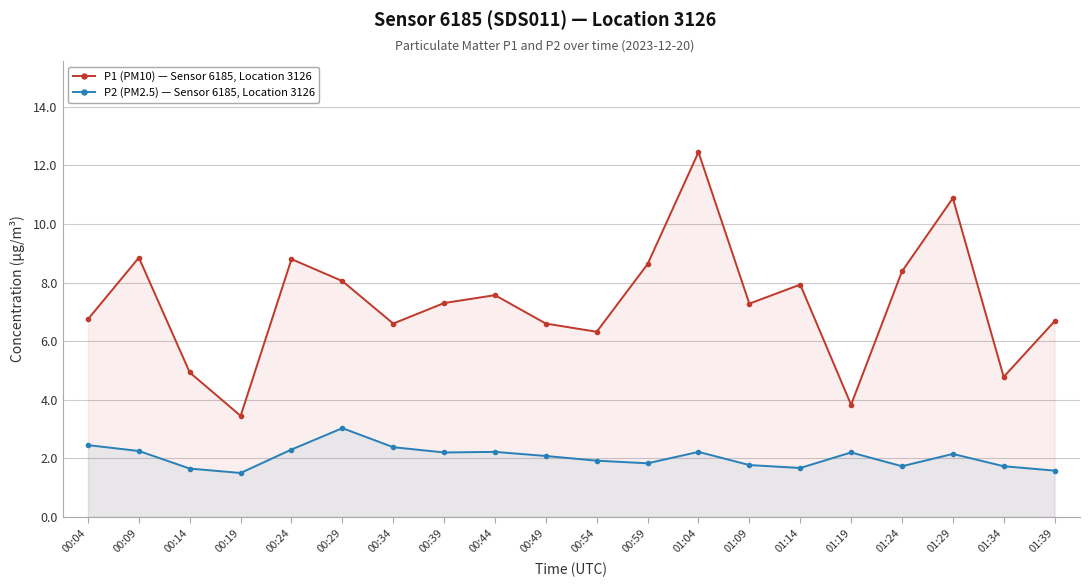

True or false: P2 (PM2.5) — Sensor 6185, Location 3126 has a value of 1.8 at 00:59.

True